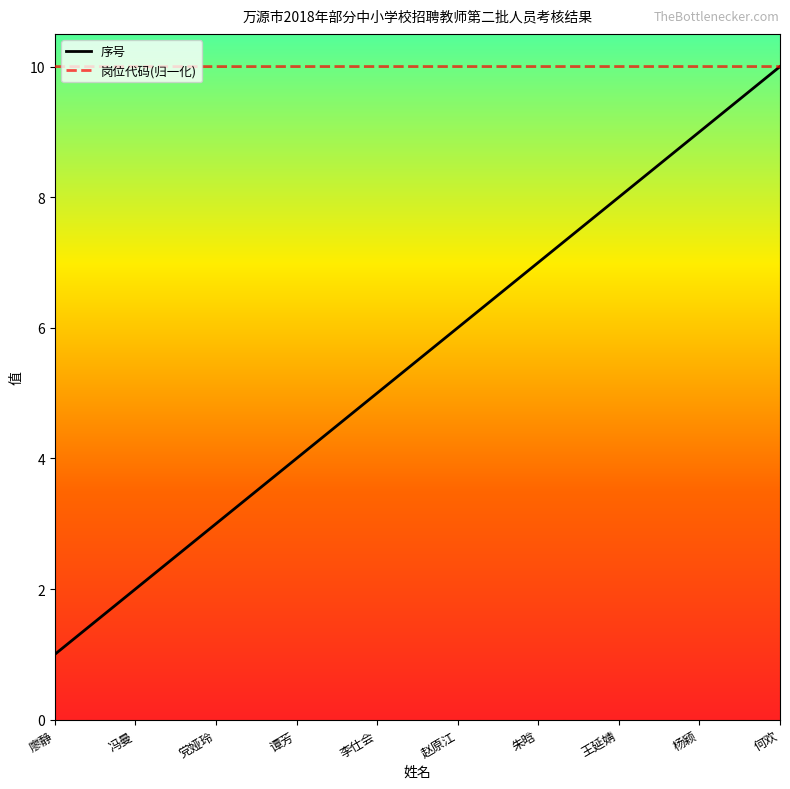

What is the total value across all series at 赵原江?

16.0